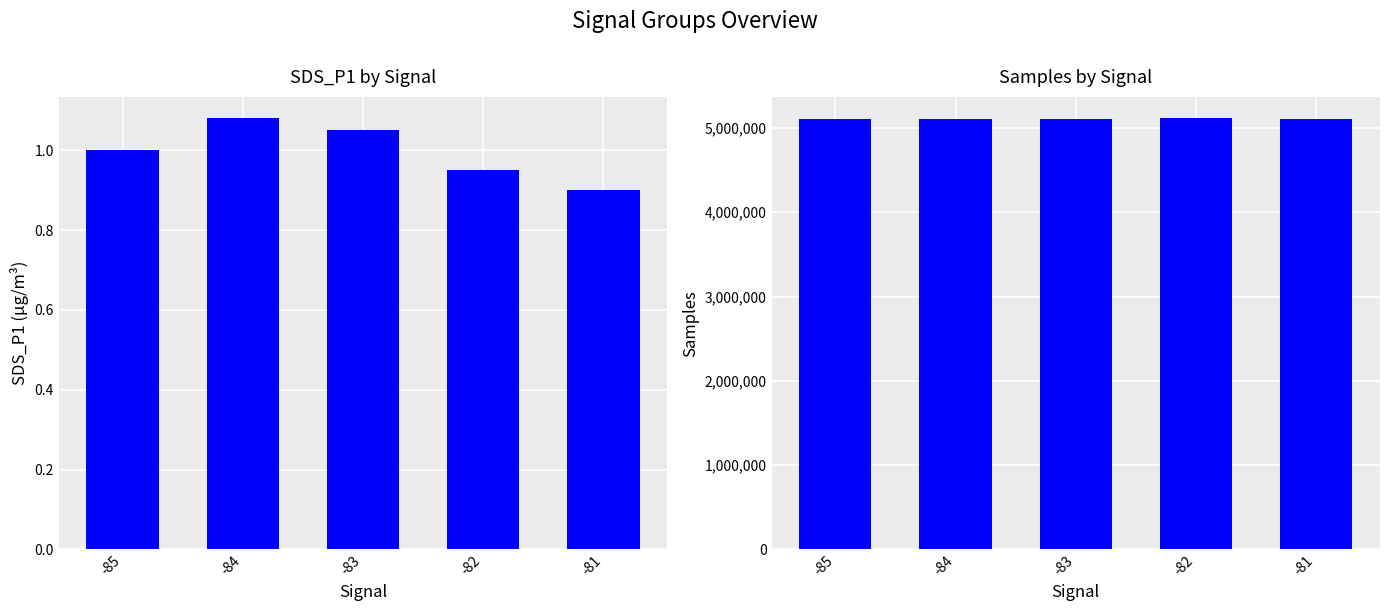

What is the difference between the second highest and second lowest values in the Samples series?

1500.0